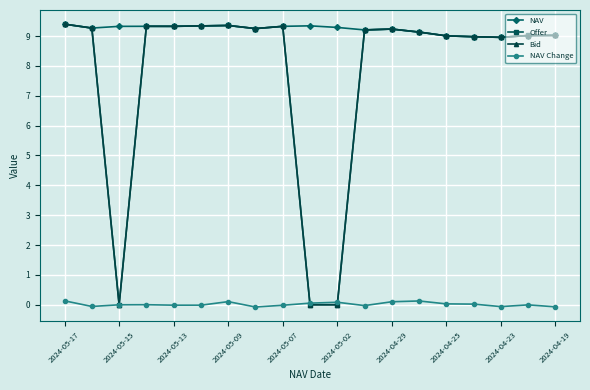

Which series has the largest total across all categories?

NAV